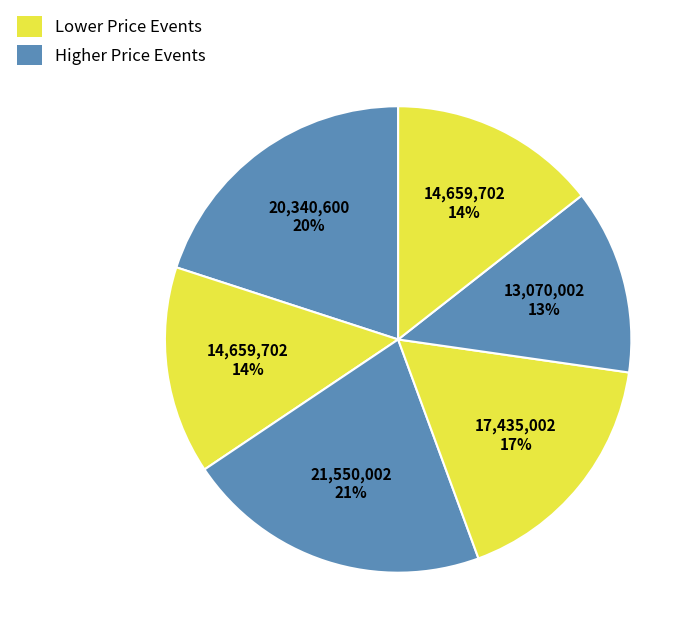

Count the number of slices in the pie.

6